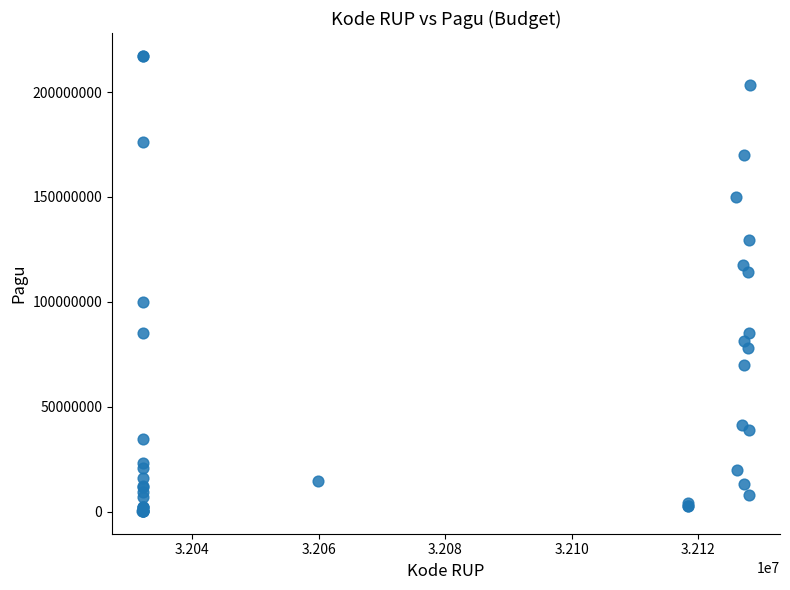

What Y value in the scatter plot is closest to 108830000?

114296000